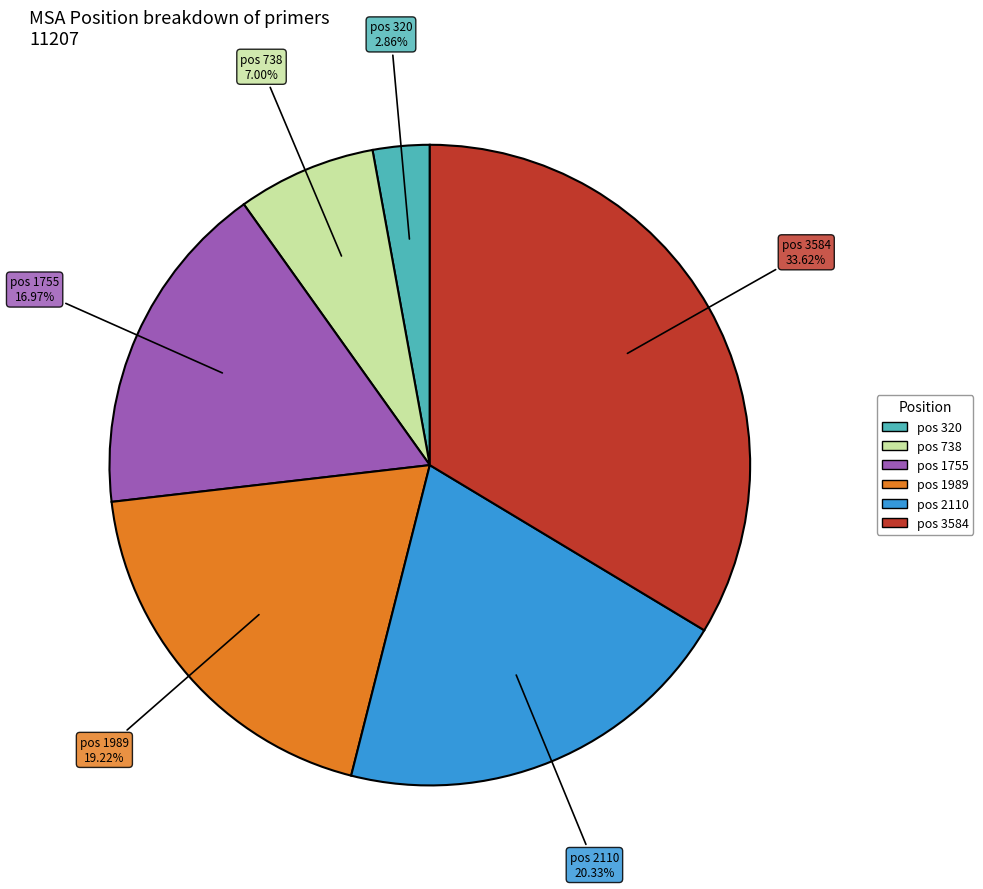

Is there a majority slice in this chart?

No